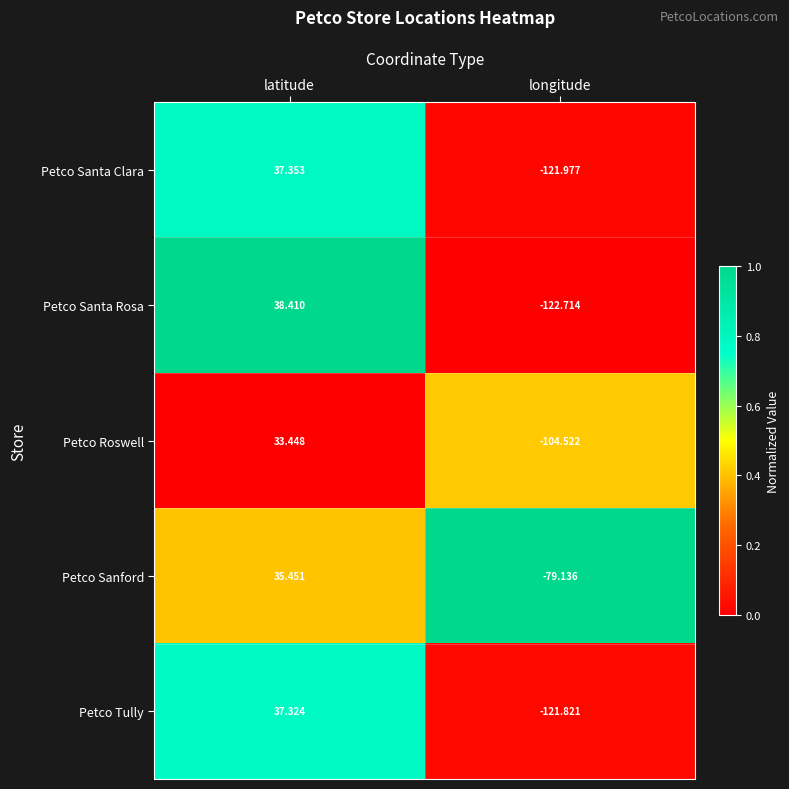

Rank the categories by Petco Roswell value from lowest to highest.

longitude, latitude